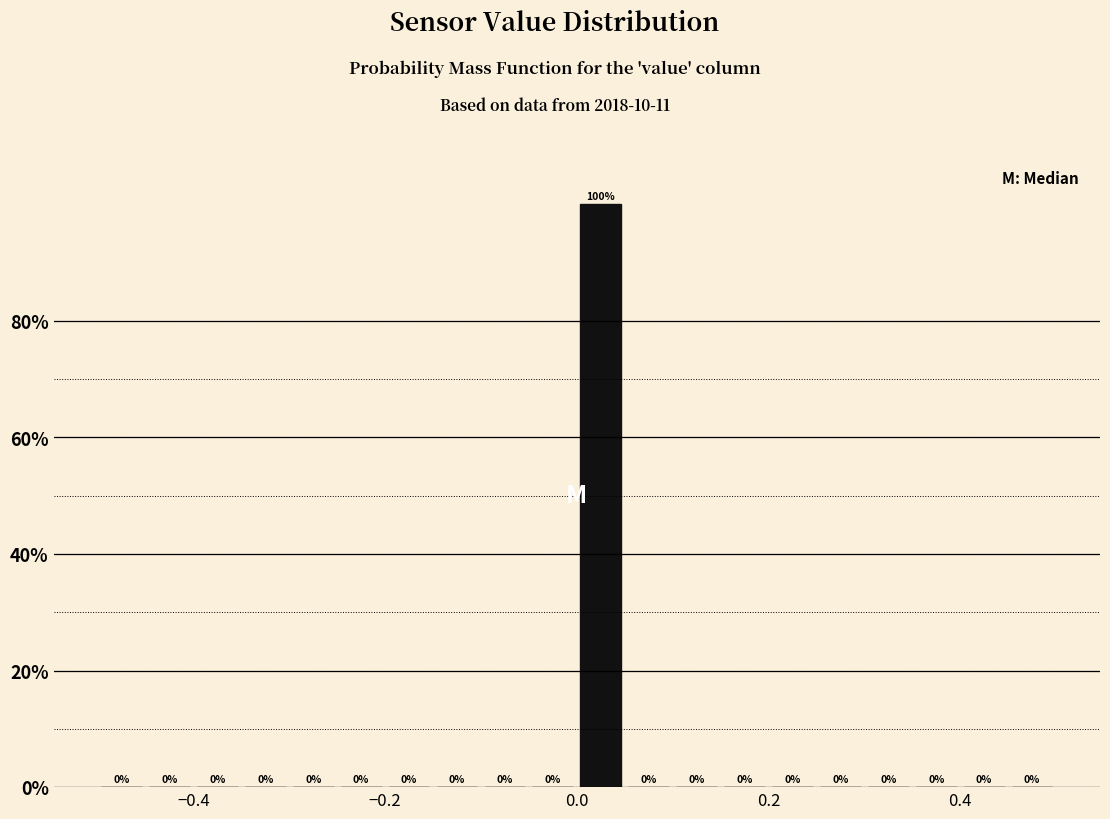

Read against the x-axis, roughly where is the centre of the tallest bar?

0.02